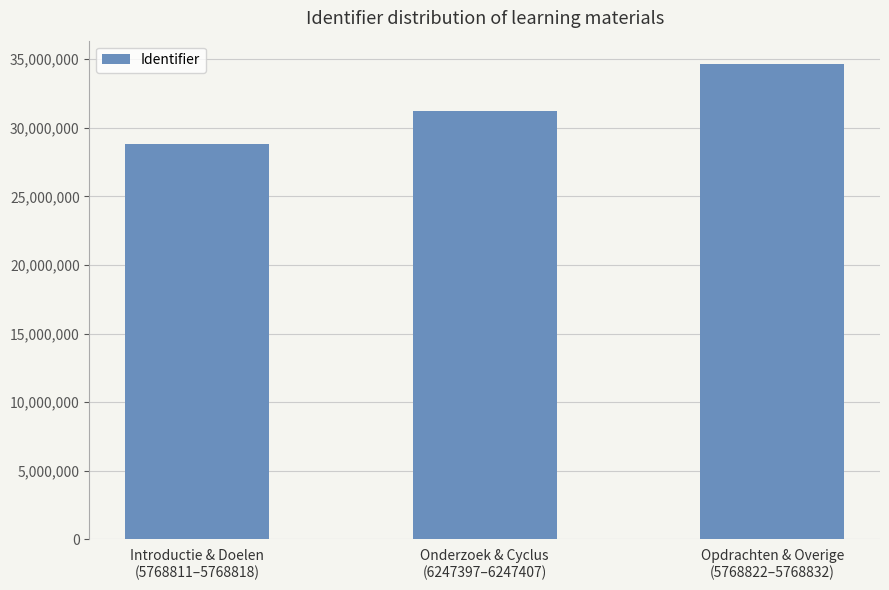

List the labels in order of value, smallest first.

Introductie & Doelen
(5768811–5768818), Onderzoek & Cyclus
(6247397–6247407), Opdrachten & Overige
(5768822–5768832)